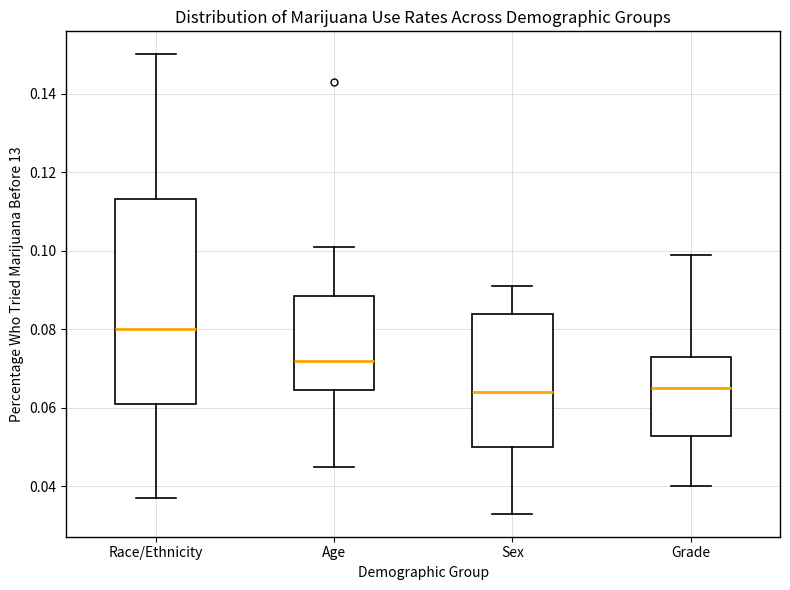

Reading left to right, transcribe this box plot: for each box, give where its median line is, the range the box spans, and where its two whiskers end, as read against the y-axis. The values are not printed on the chart, so give them approximately, as read against the axis.

Race/Ethnicity: median 0.080, box 0.062 to 0.114, whiskers 0.038 to 0.150
Age: median 0.072, box 0.064 to 0.088, whiskers 0.046 to 0.102
Sex: median 0.064, box 0.050 to 0.084, whiskers 0.034 to 0.092
Grade: median 0.066, box 0.052 to 0.074, whiskers 0.040 to 0.100